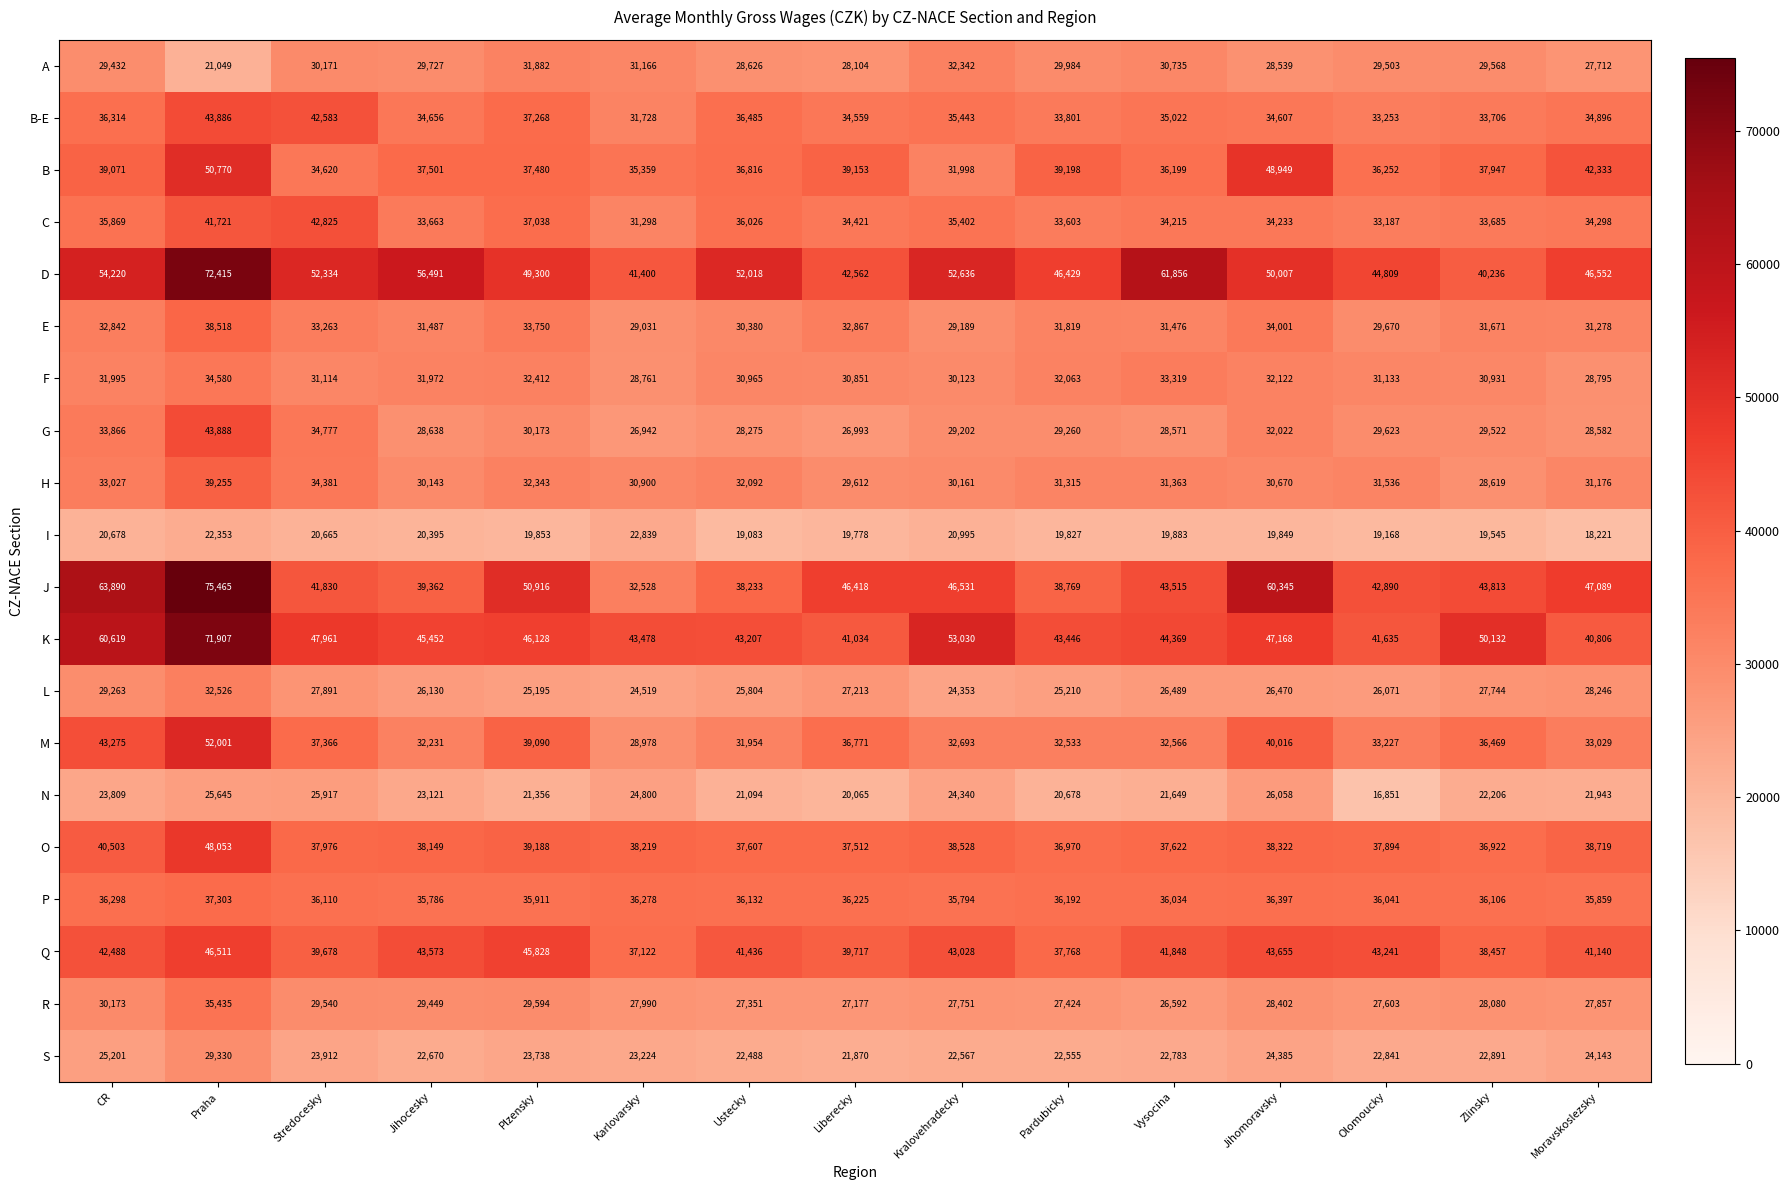

Where does the N series first go above 22206?

CR